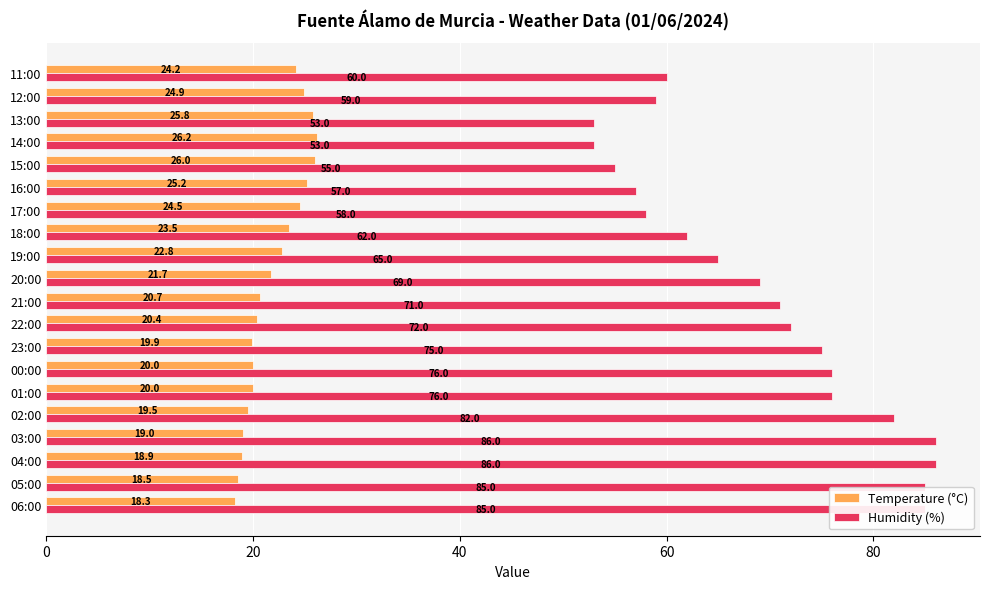

At which label does Temperature (°C) reach its peak?

14:00